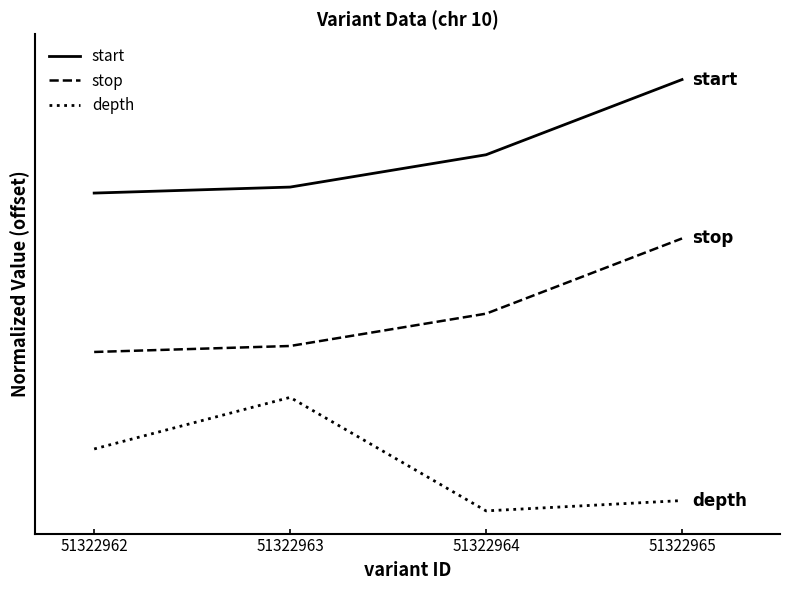

Rank the series by their maximum value, from lowest to highest.

depth, stop, start